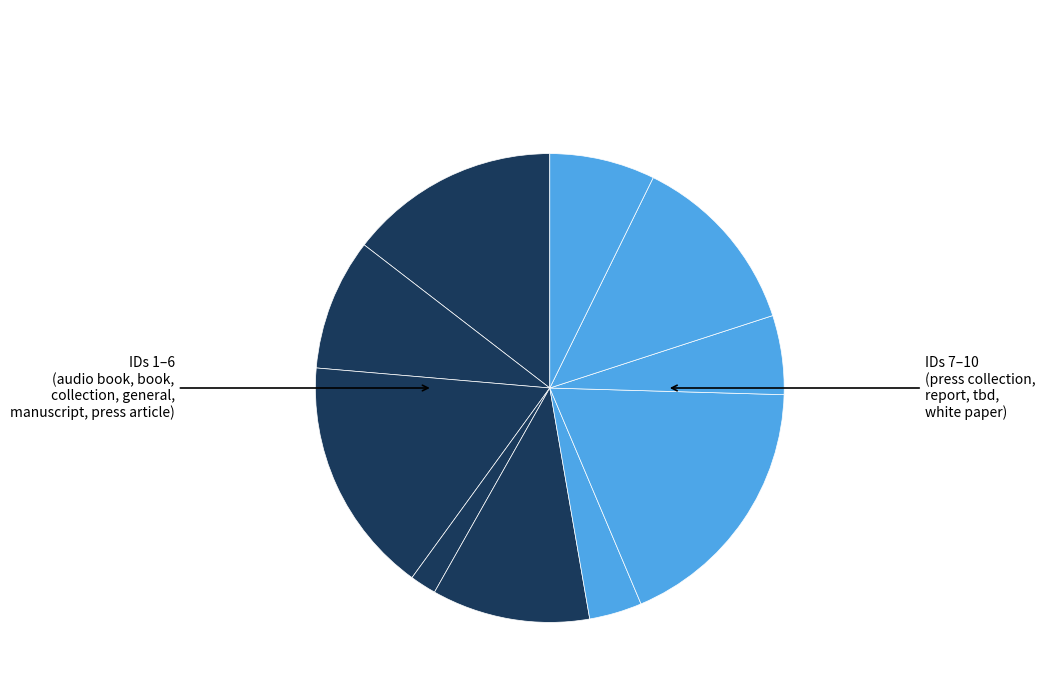

How many segments does this pie chart have?

10